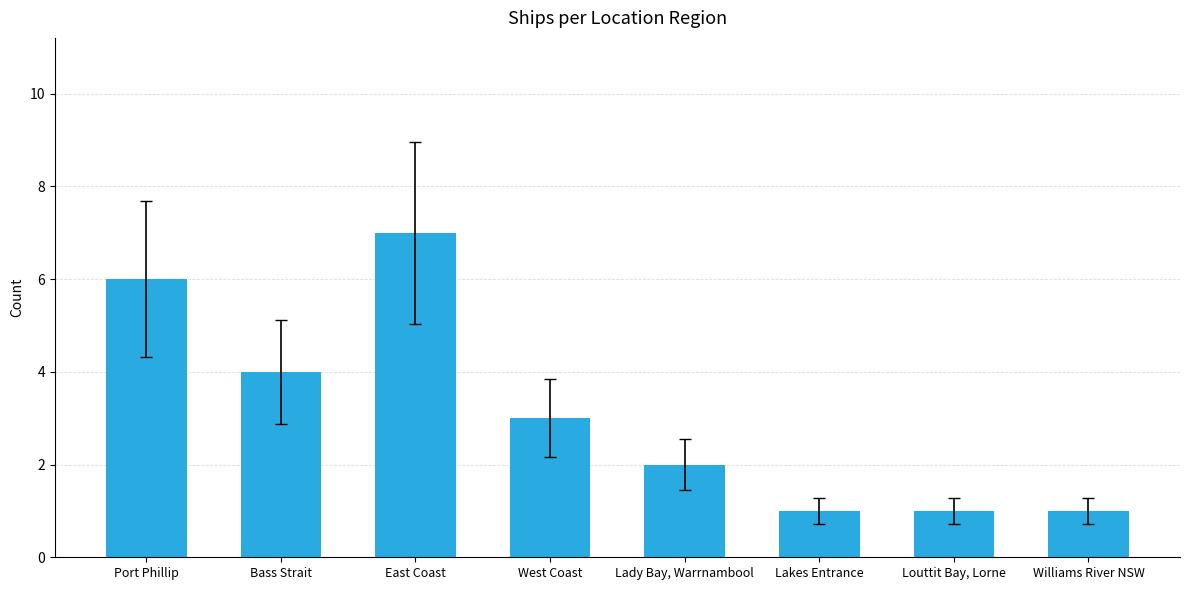

What is the difference between the second highest and second lowest values?

5